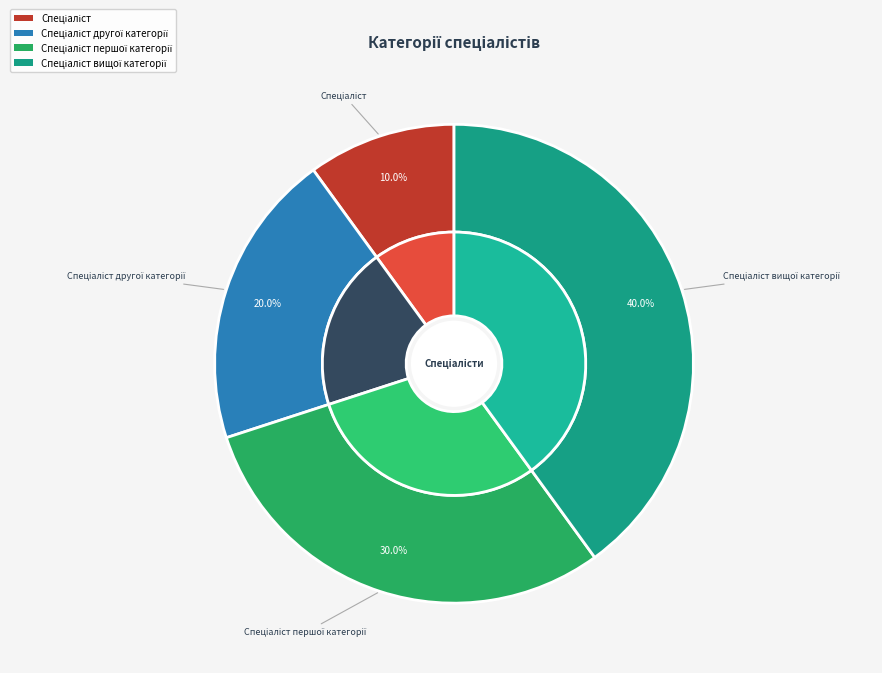

Is there a majority slice in this chart?

No